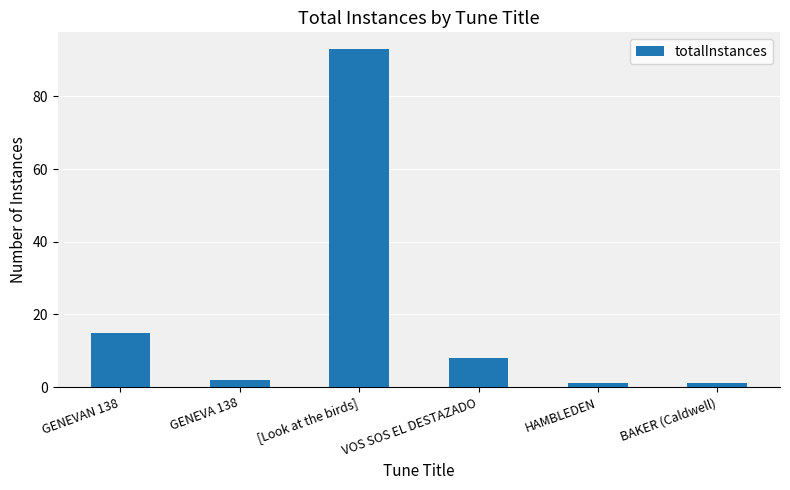

What is the maximum value shown in the chart?

93